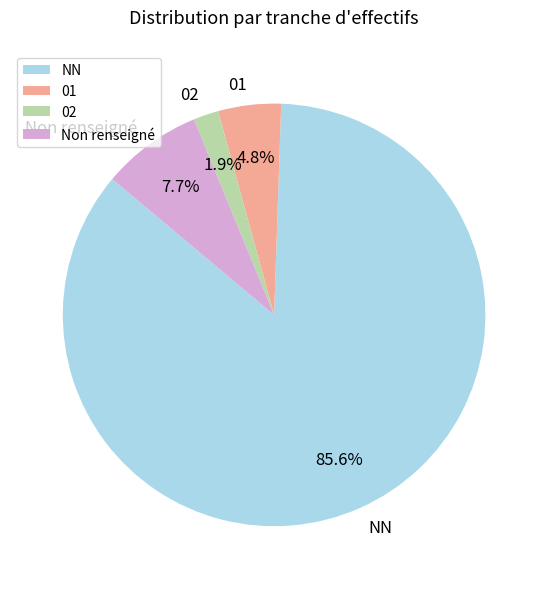

Rank the categories by value from highest to lowest.

NN, Non renseigné, 01, 02